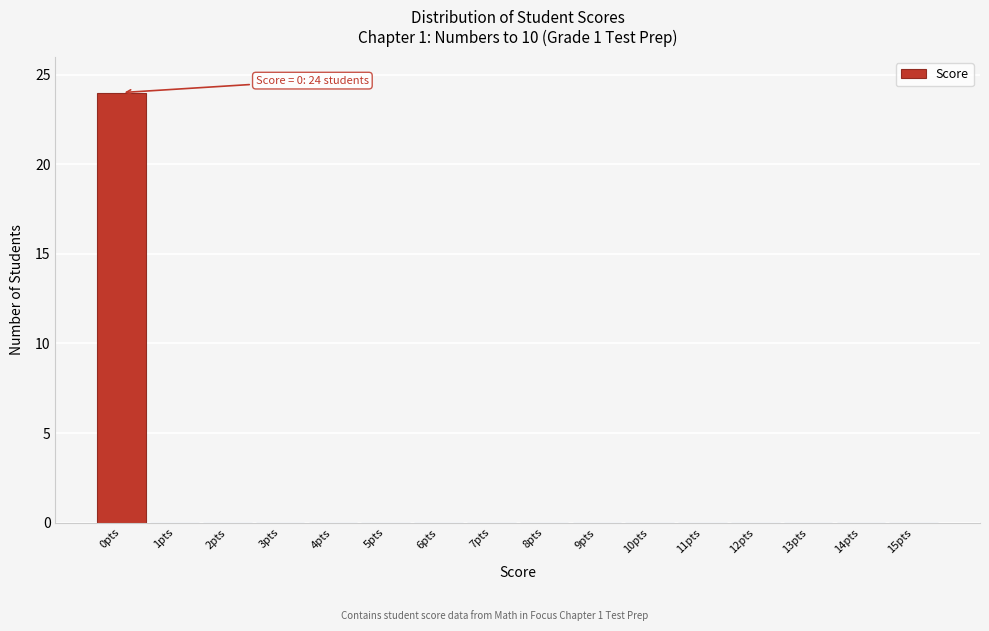

Reading left to right, what are all the values shown in this chart?

0pts=24	1pts=0	2pts=0	3pts=0	4pts=0	5pts=0	6pts=0	7pts=0	8pts=0	9pts=0	10pts=0	11pts=0	12pts=0	13pts=0	14pts=0	15pts=0